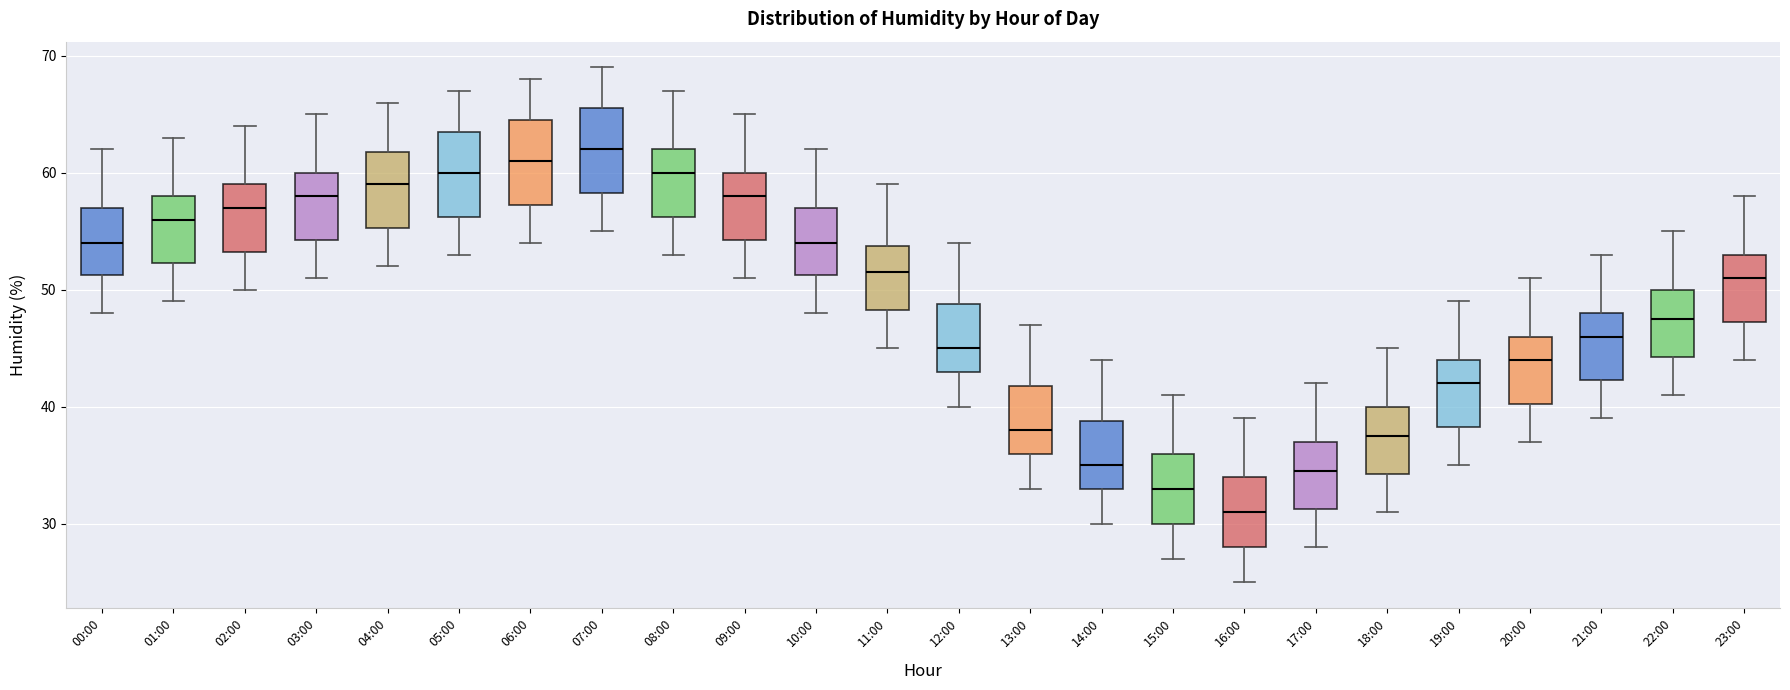

Reading left to right, transcribe this box plot: for each box, give where its median line is, the range the box spans, and where its two whiskers end, as read against the y-axis. The values are not printed on the chart, so give them approximately, as read against the axis.

00:00: median 54, box 51 to 57, whiskers 48 to 62
01:00: median 56, box 52 to 58, whiskers 49 to 63
02:00: median 57, box 53 to 59, whiskers 50 to 64
03:00: median 58, box 54 to 60, whiskers 51 to 65
04:00: median 59, box 55 to 62, whiskers 52 to 66
05:00: median 60, box 56 to 64, whiskers 53 to 67
06:00: median 61, box 57 to 65, whiskers 54 to 68
07:00: median 62, box 58 to 66, whiskers 55 to 69
08:00: median 60, box 56 to 62, whiskers 53 to 67
09:00: median 58, box 54 to 60, whiskers 51 to 65
10:00: median 54, box 51 to 57, whiskers 48 to 62
11:00: median 52, box 48 to 54, whiskers 45 to 59
12:00: median 45, box 43 to 49, whiskers 40 to 54
13:00: median 38, box 36 to 42, whiskers 33 to 47
14:00: median 35, box 33 to 39, whiskers 30 to 44
15:00: median 33, box 30 to 36, whiskers 27 to 41
16:00: median 31, box 28 to 34, whiskers 25 to 39
17:00: median 35, box 31 to 37, whiskers 28 to 42
18:00: median 38, box 34 to 40, whiskers 31 to 45
19:00: median 42, box 38 to 44, whiskers 35 to 49
20:00: median 44, box 40 to 46, whiskers 37 to 51
21:00: median 46, box 42 to 48, whiskers 39 to 53
22:00: median 48, box 44 to 50, whiskers 41 to 55
23:00: median 51, box 47 to 53, whiskers 44 to 58